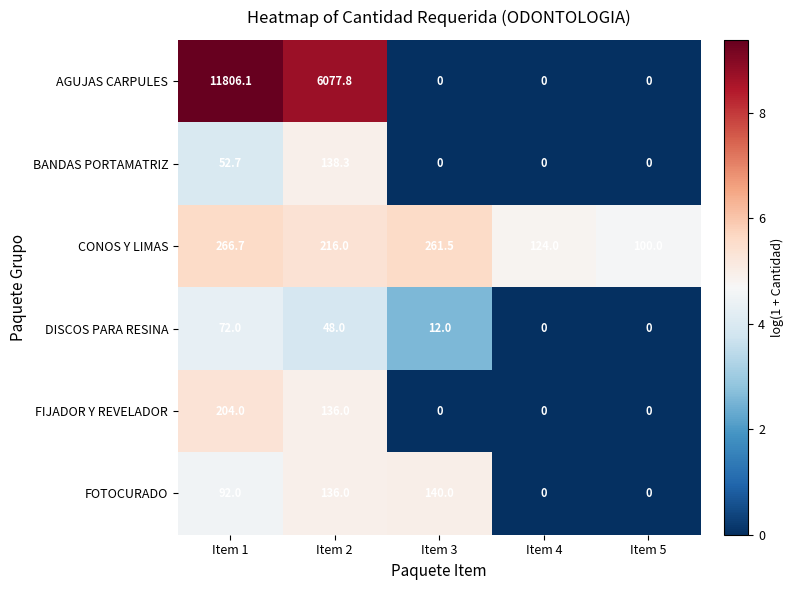

Between Item 3 and Item 5, which series saw the biggest shift?

CONOS Y LIMAS